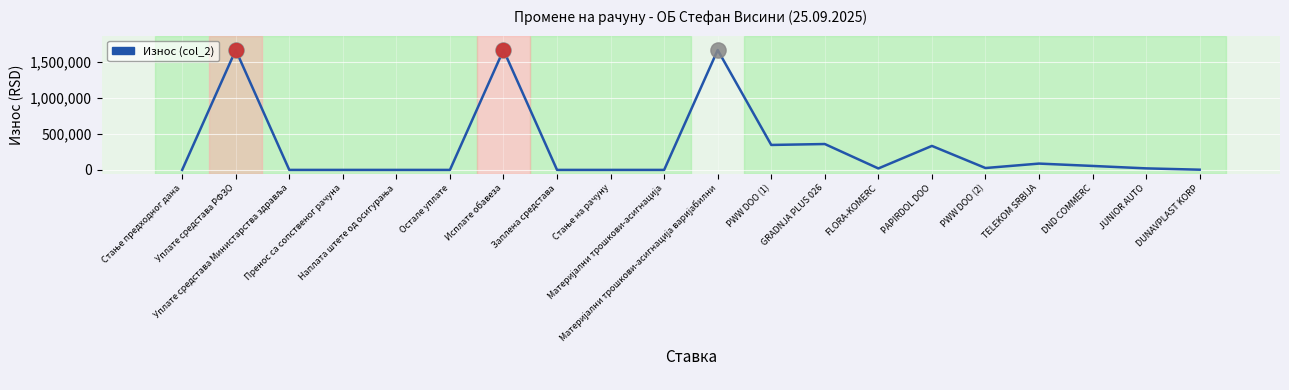

What is the difference between the maximum and minimum values?

1666051.9